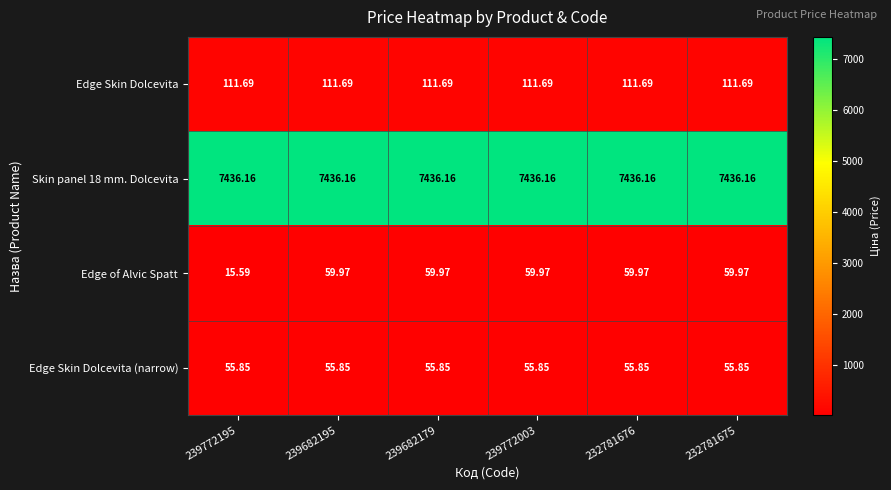

Which series has the largest range (max minus min)?

Edge of Alvic Spatt